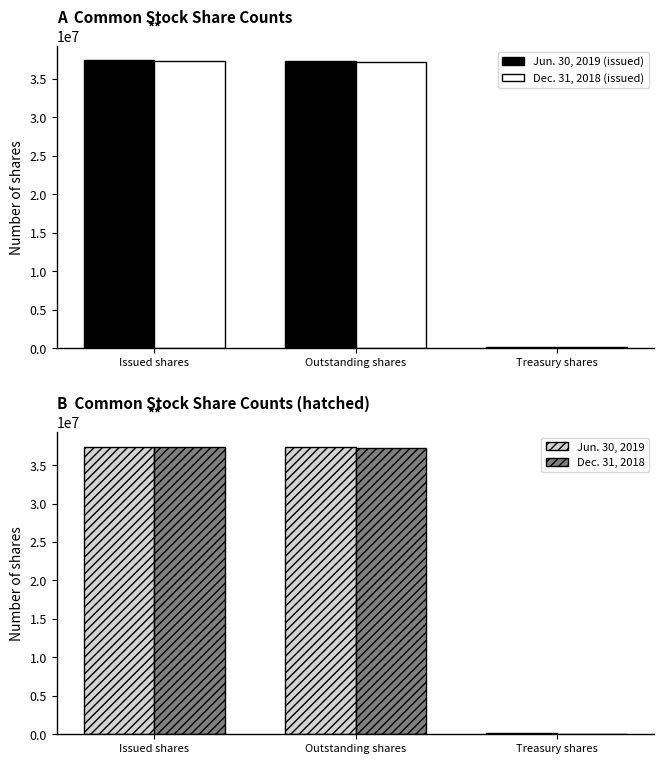

What is the difference between the maximum and minimum values in the Jun. 30, 2019 (issued) series?

37300960